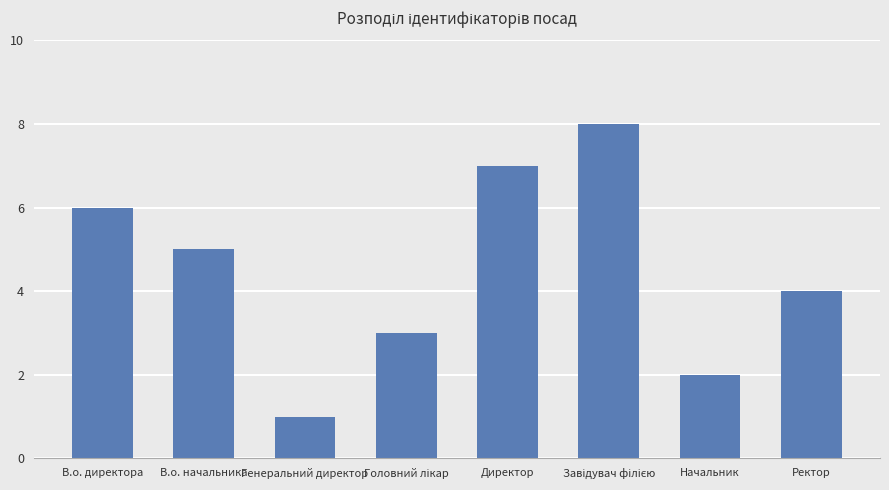

Between В.о. директора and Начальник, which is larger?

В.о. директора